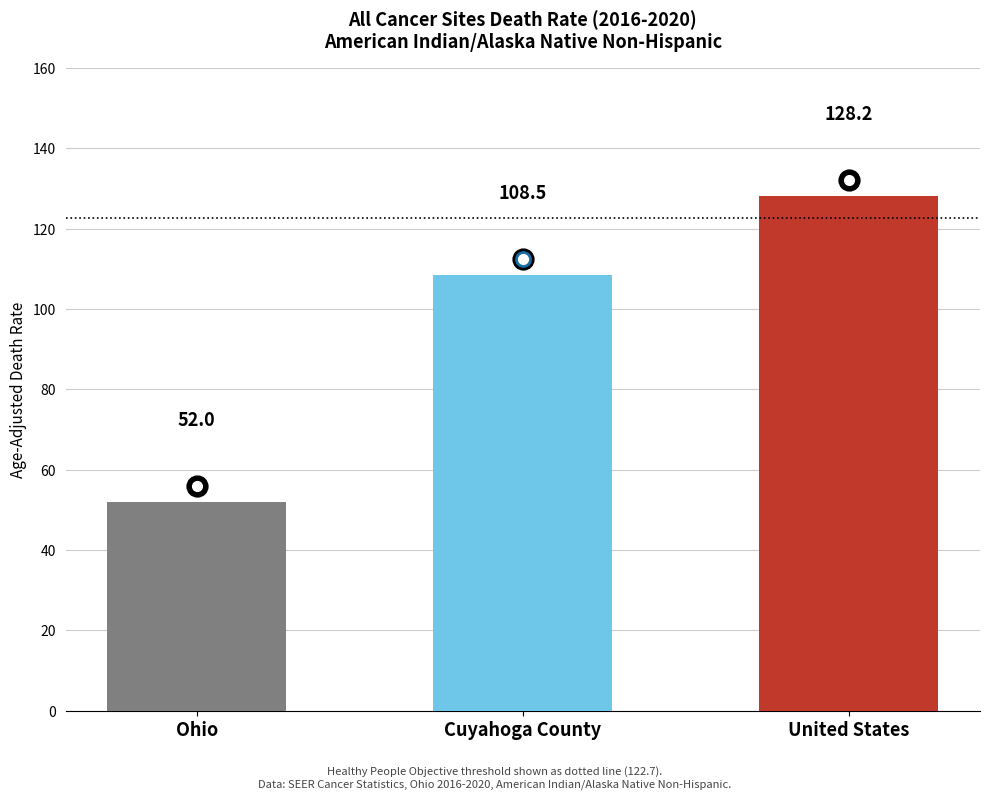

What position from the left is Cuyahoga County?

2